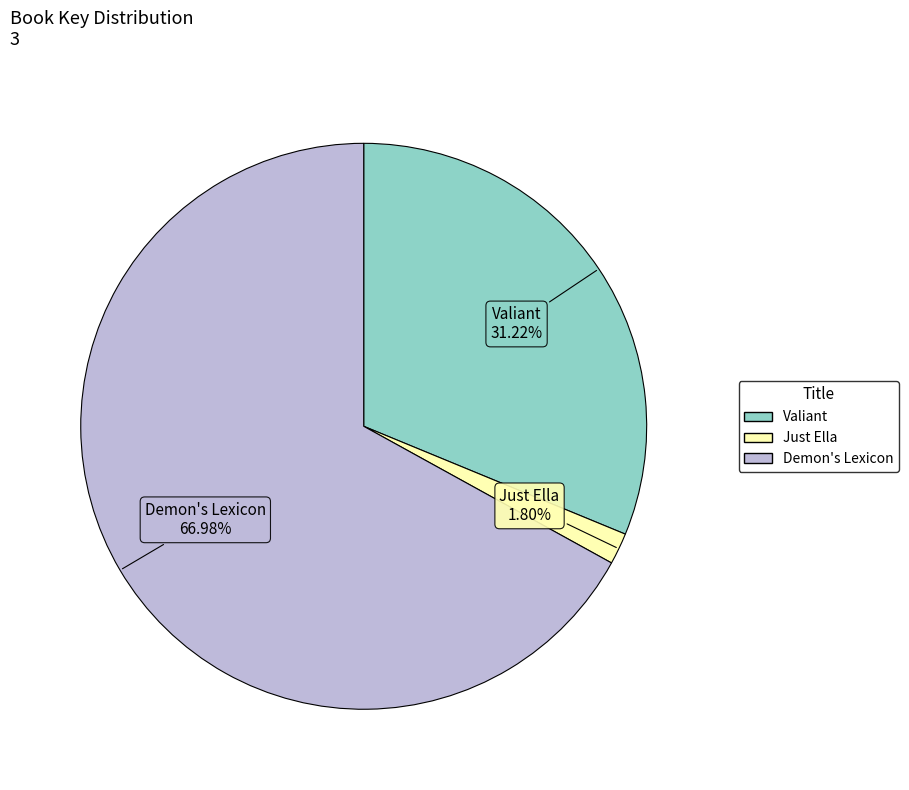

Is there any slice that represents more than half of the pie?

Yes